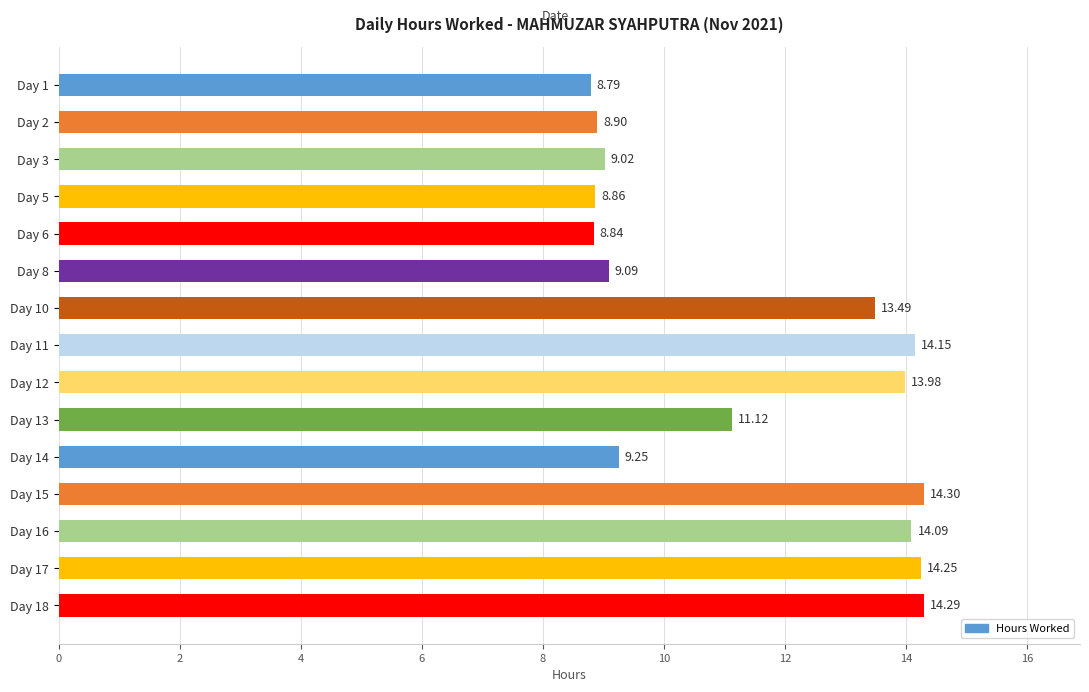

Rank the categories by value from highest to lowest.

Day 15, Day 18, Day 17, Day 11, Day 16, Day 12, Day 10, Day 13, Day 14, Day 8, Day 3, Day 2, Day 5, Day 6, Day 1